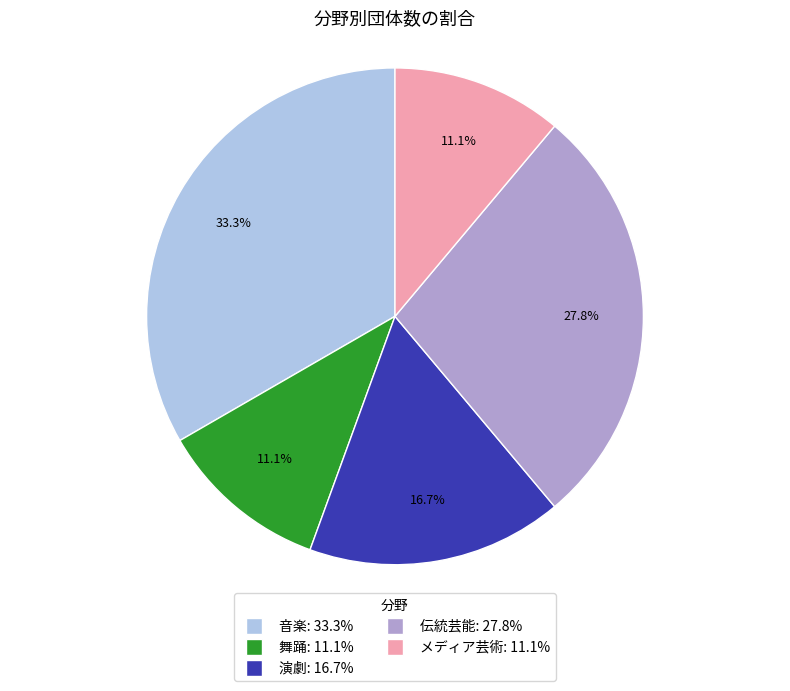

To the nearest percent, what is the combined percentage of 演劇 and メディア芸術?

28%